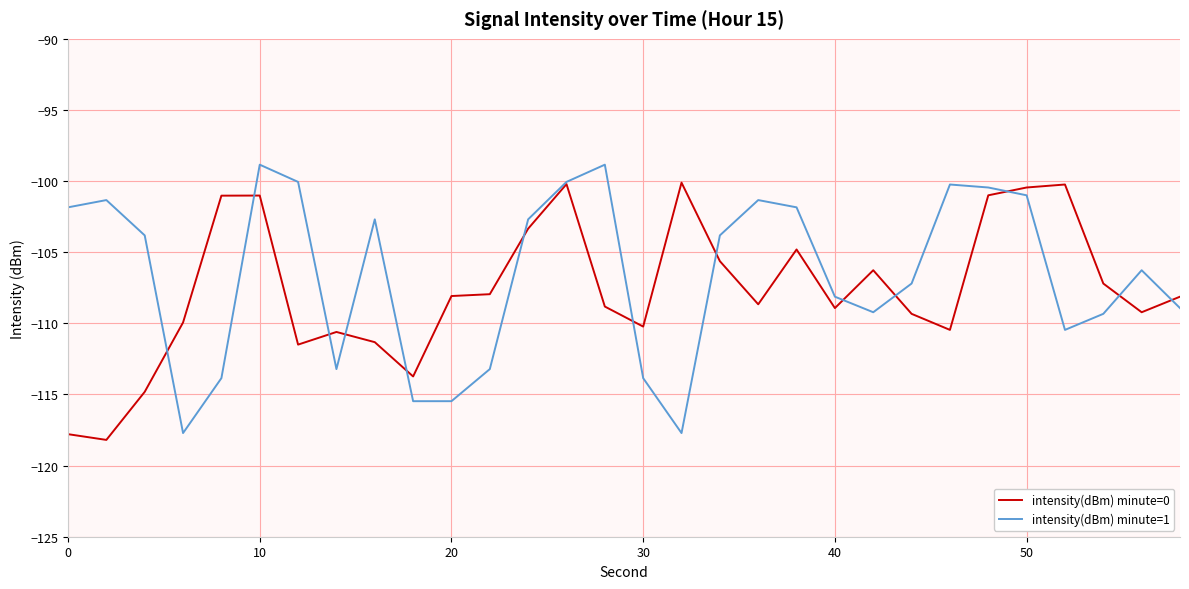

What is the difference between the maximum and minimum values in the intensity(dBm) minute=1 series?

18.9